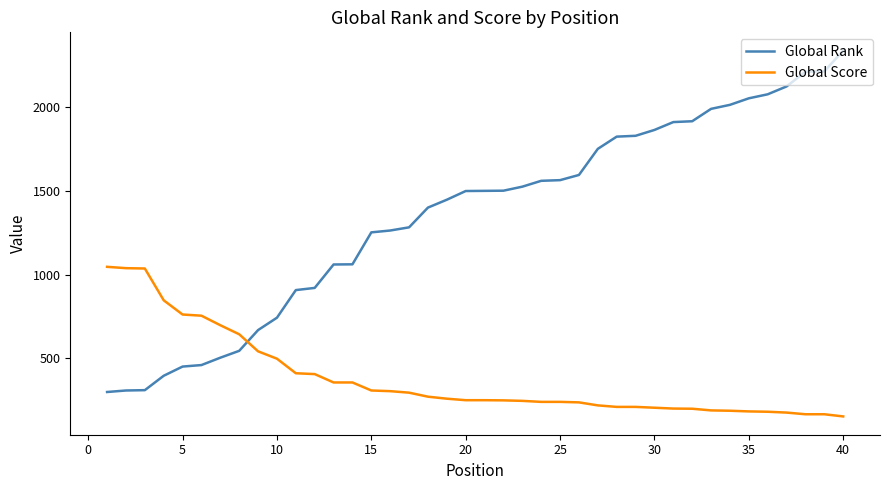

What are all the series names shown in the legend?

Global Rank, Global Score